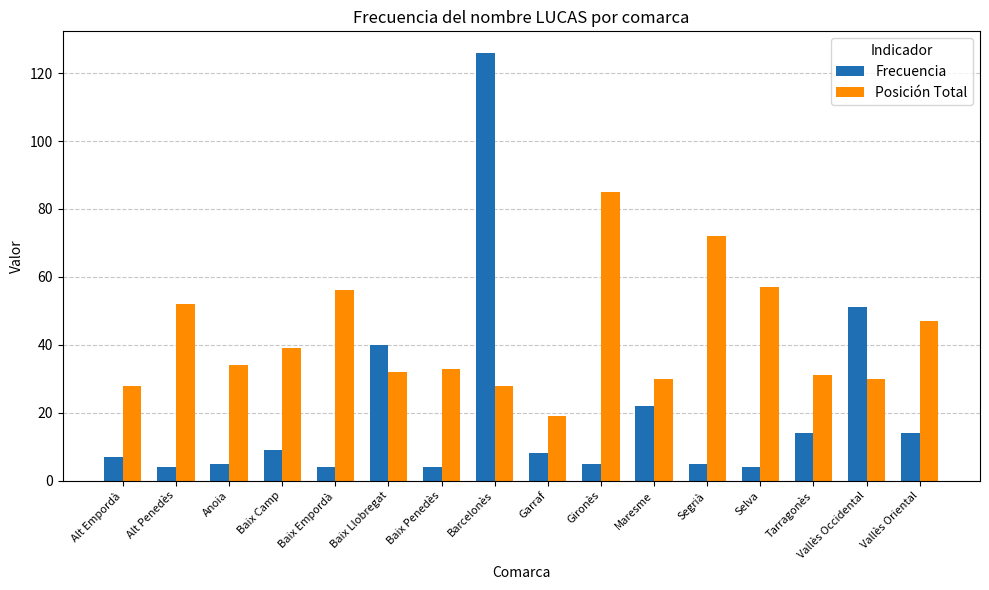

What is the difference between the highest and lowest values at Segrià?

67